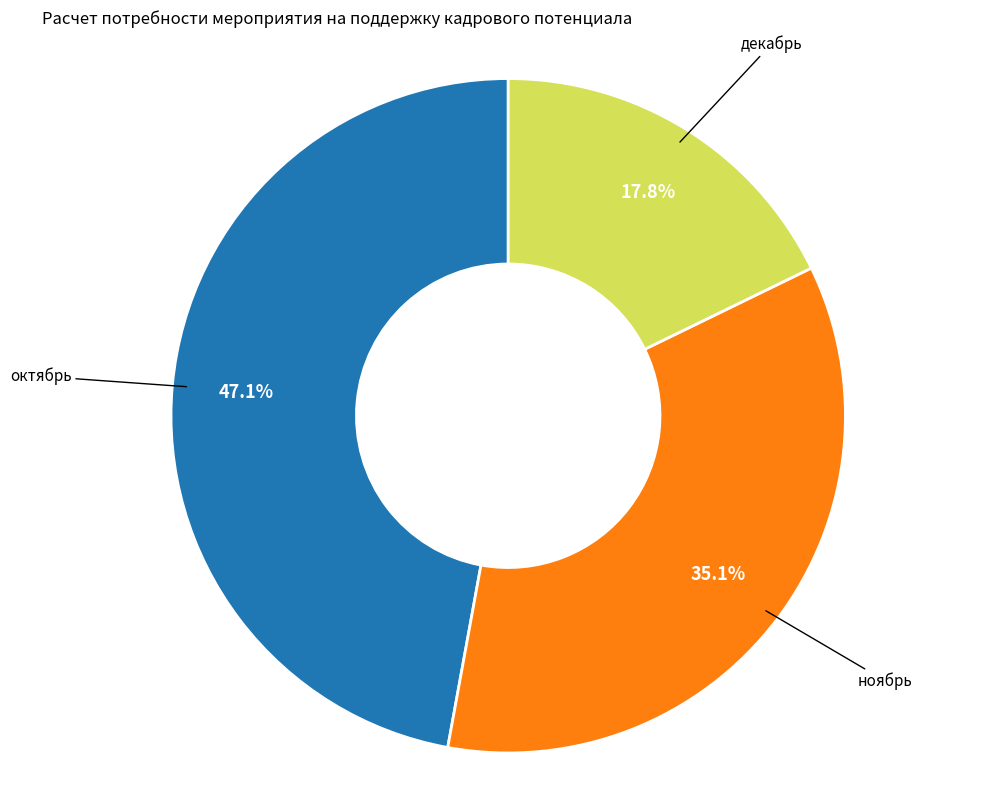

Is there a majority slice in this chart?

No